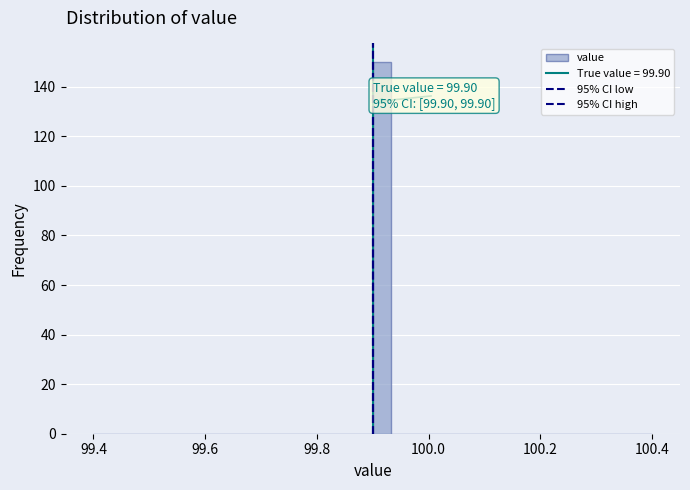

Around what value on the x-axis is the tallest bar? Give the approximate position of its centre, as read against the axis.

99.92